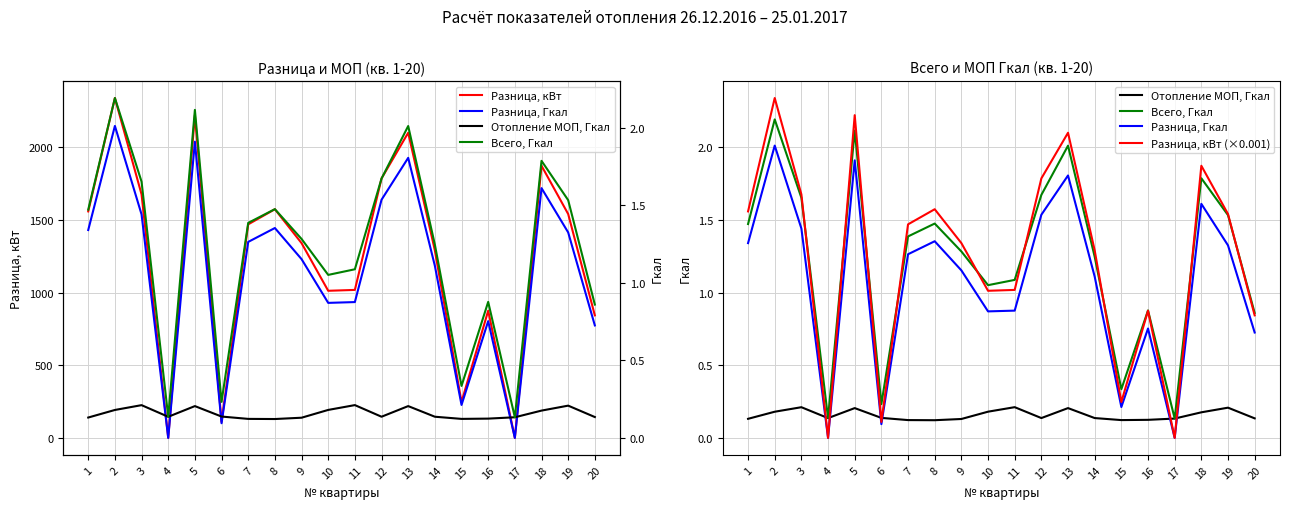

How many distinct data groups are displayed?

5